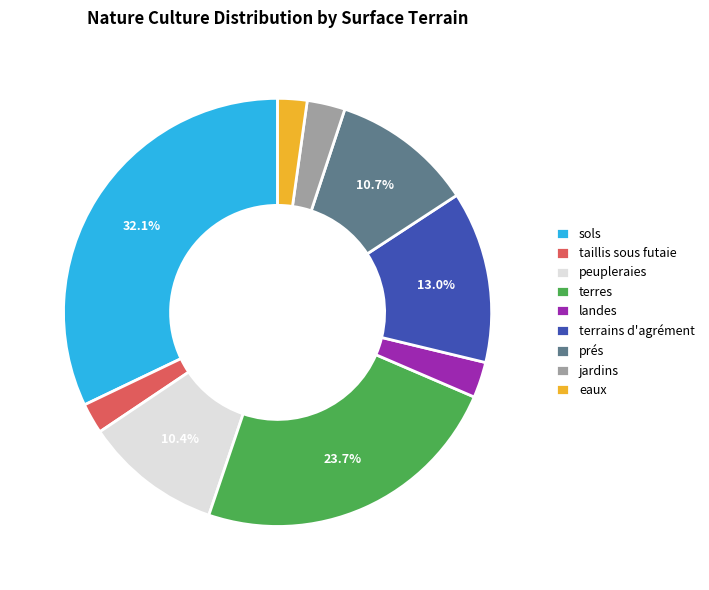

Approximately how many times larger is the value at peupleraies compared to jardins?

3.6